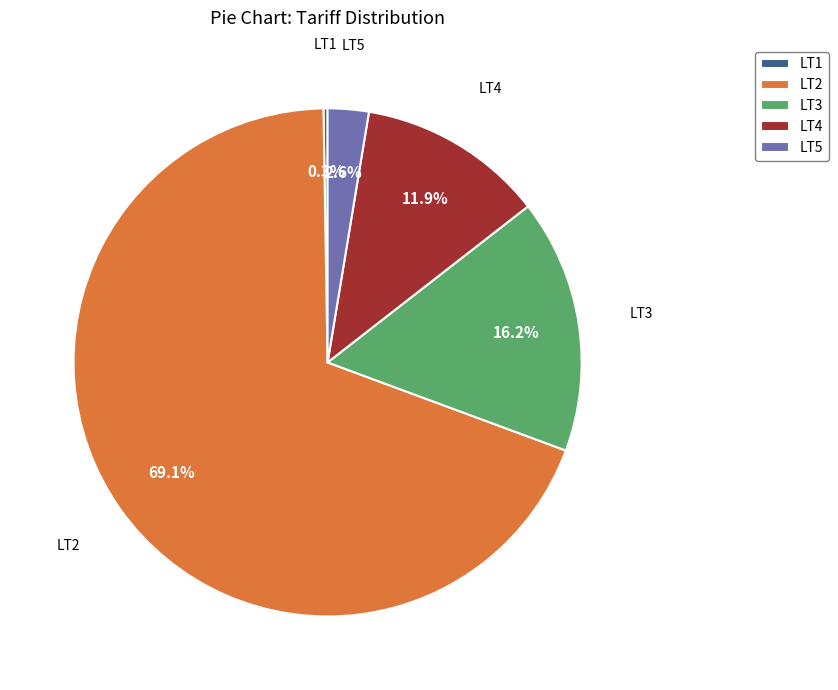

To the nearest percent, what is the difference between the LT4 and LT2 slice percentages?

57%